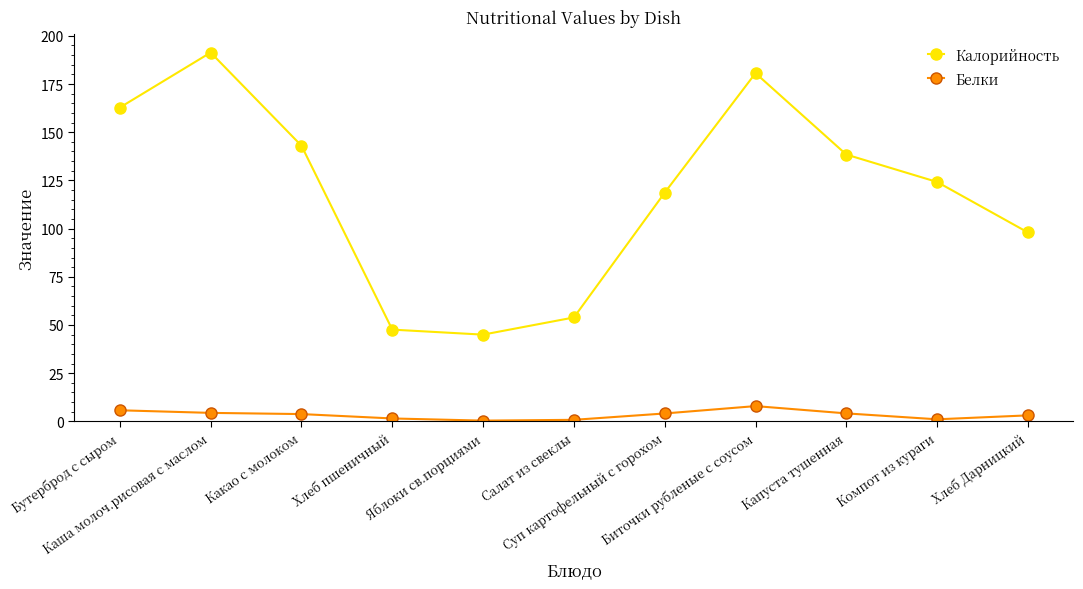

True or false: Белки and Калорийность intersect in this chart.

False